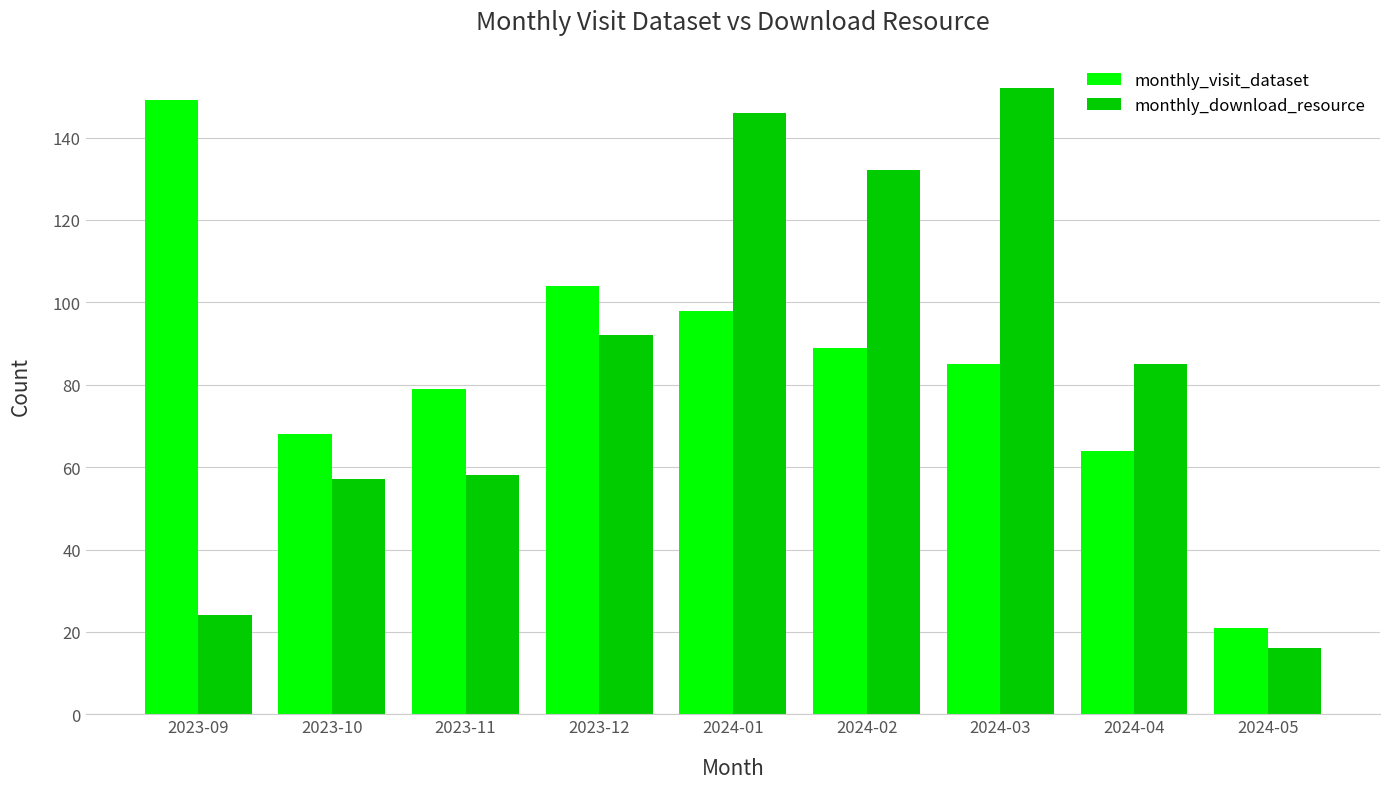

What are all the series names shown in the legend?

monthly_visit_dataset, monthly_download_resource